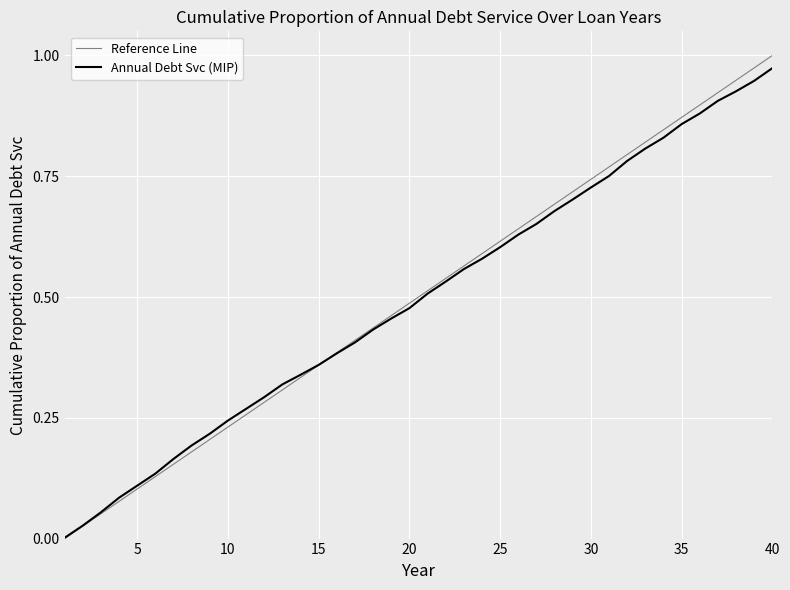

List the series in order of their peak value, lowest first.

Annual Debt Svc (MIP), Reference Line